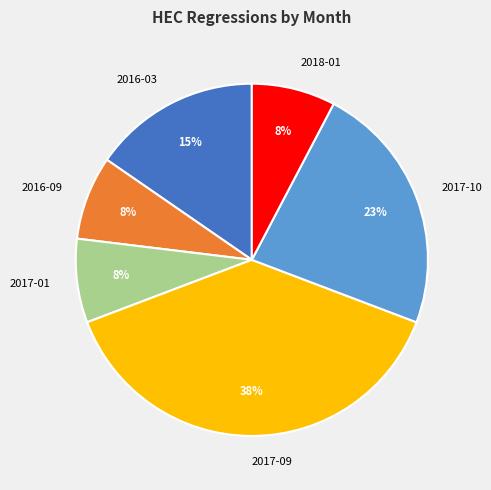

Is there a majority slice in this chart?

No